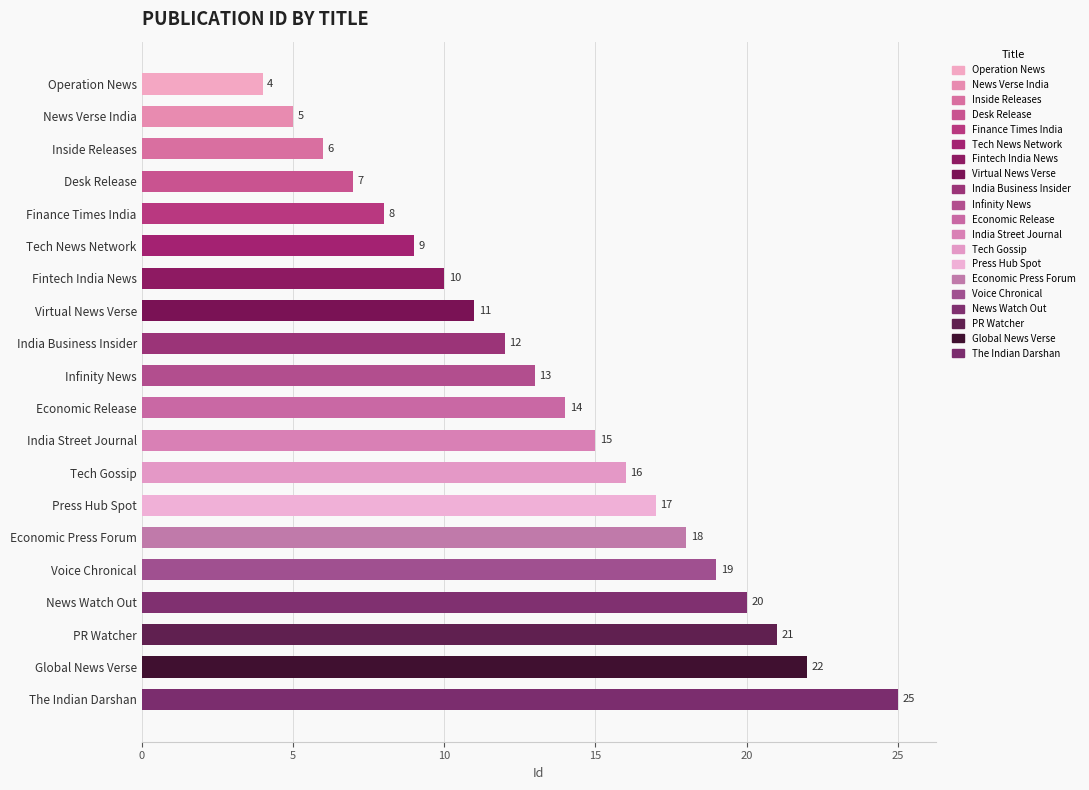

Reading bottom to top, transcribe all the data shown in this chart.

25	22	21	20	19	18	17	16	15	14	13	12	11	10	9	8	7	6	5	4